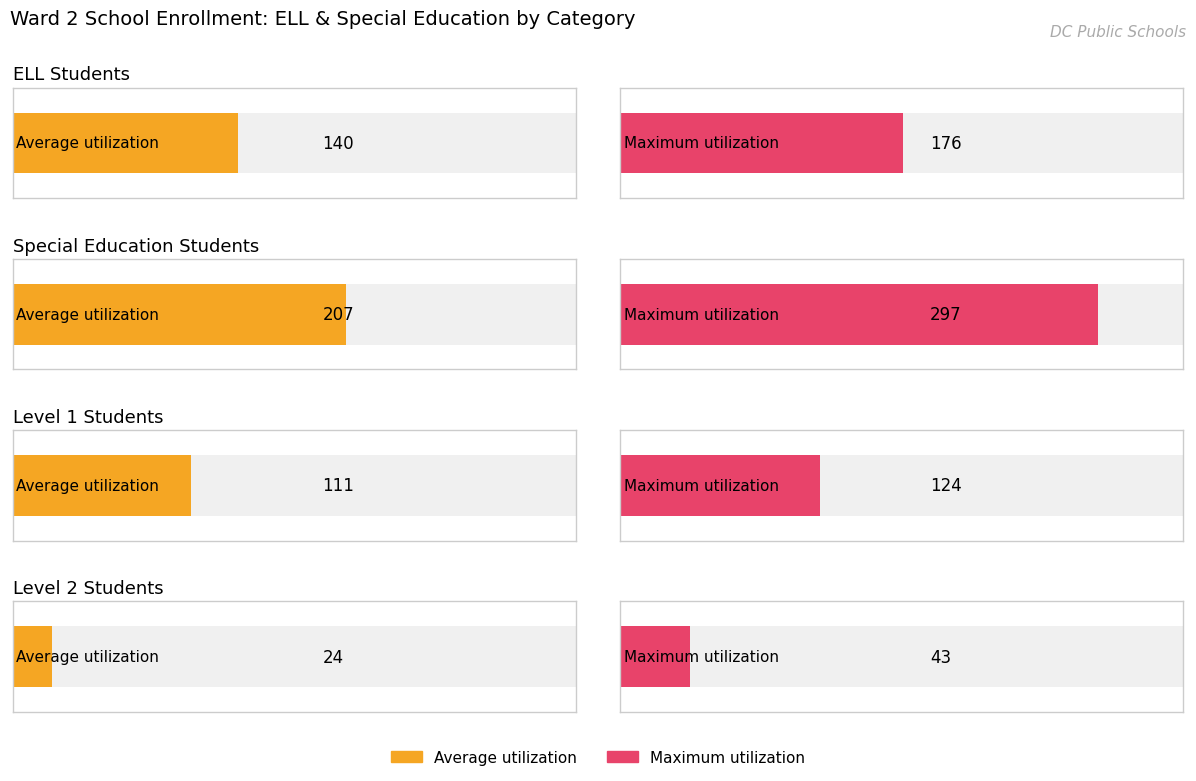

The Maximum utilization series shows 43 at Level 2. True or false?

True